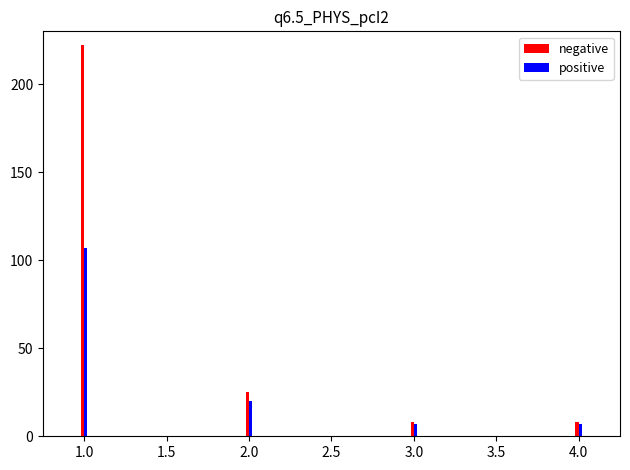

Reading left to right, what are all the values shown in this chart?

negative: 222	25	8	8
positive: 107	20	7	7